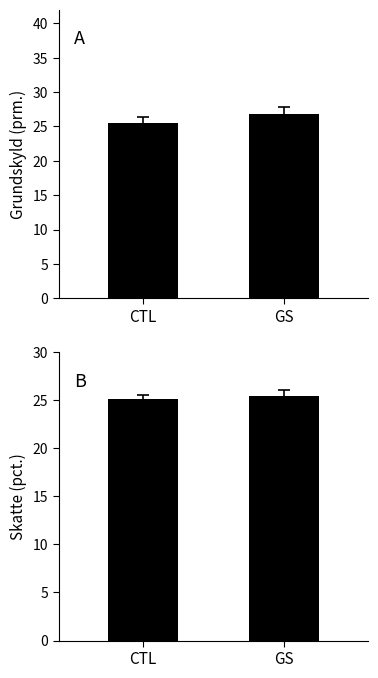

Reading left to right, transcribe all the data shown in this chart.

Grundskyld (prm.): CTL=25.4	GS=26.8
Skatte (pct.): CTL=25.1	GS=25.5